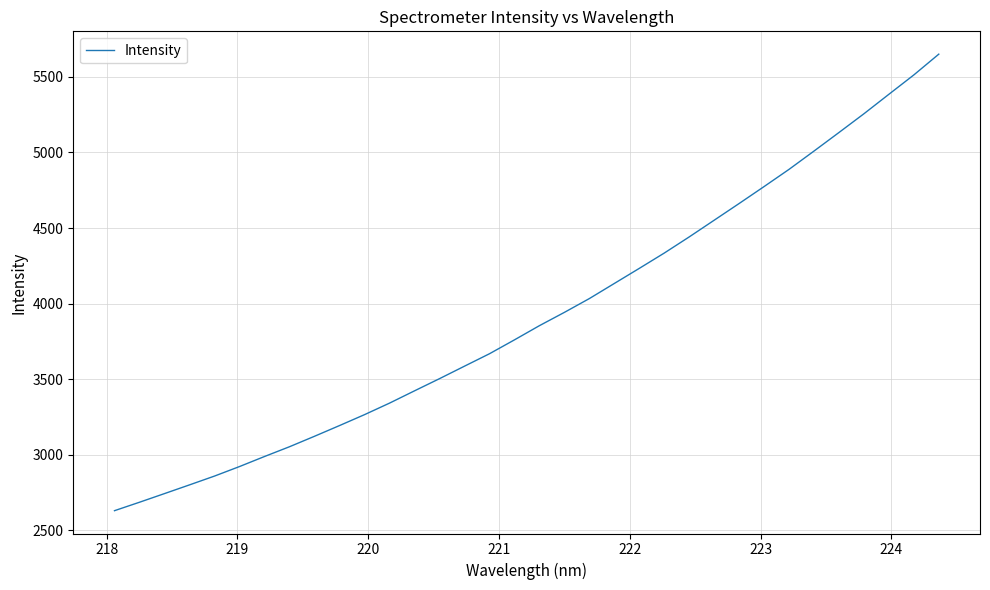

What is the difference between the maximum and minimum values?

3020.6